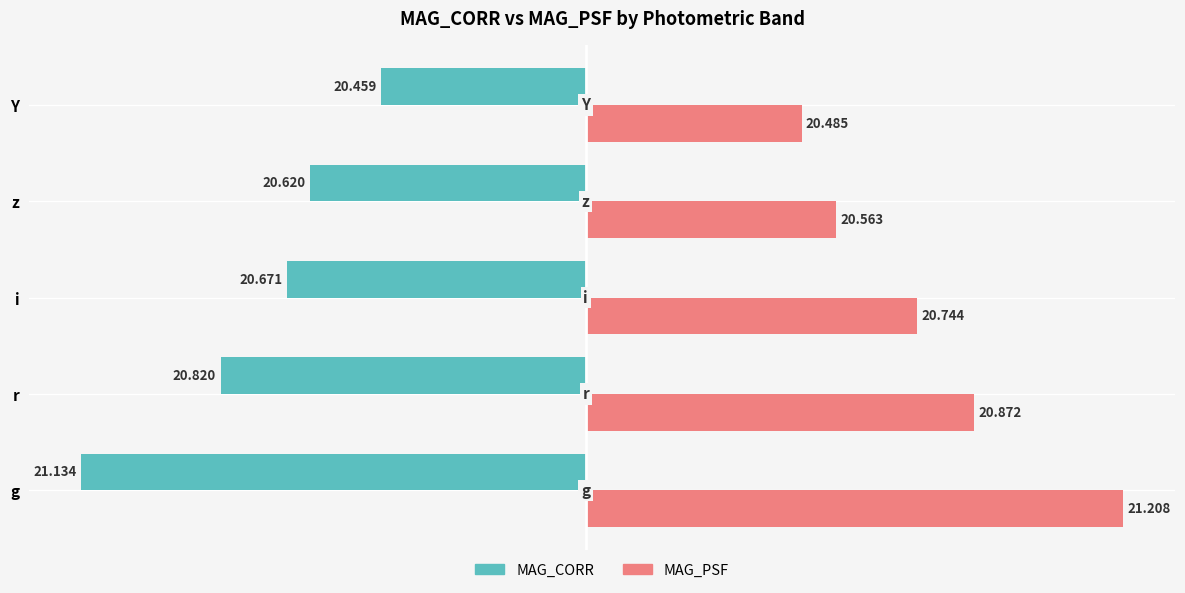

What are all the series names shown in the legend?

MAG_CORR, MAG_PSF